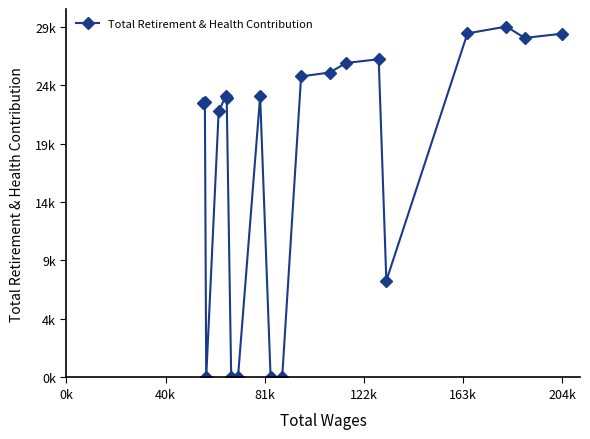

Is this an area chart (filled region under the line)?

No